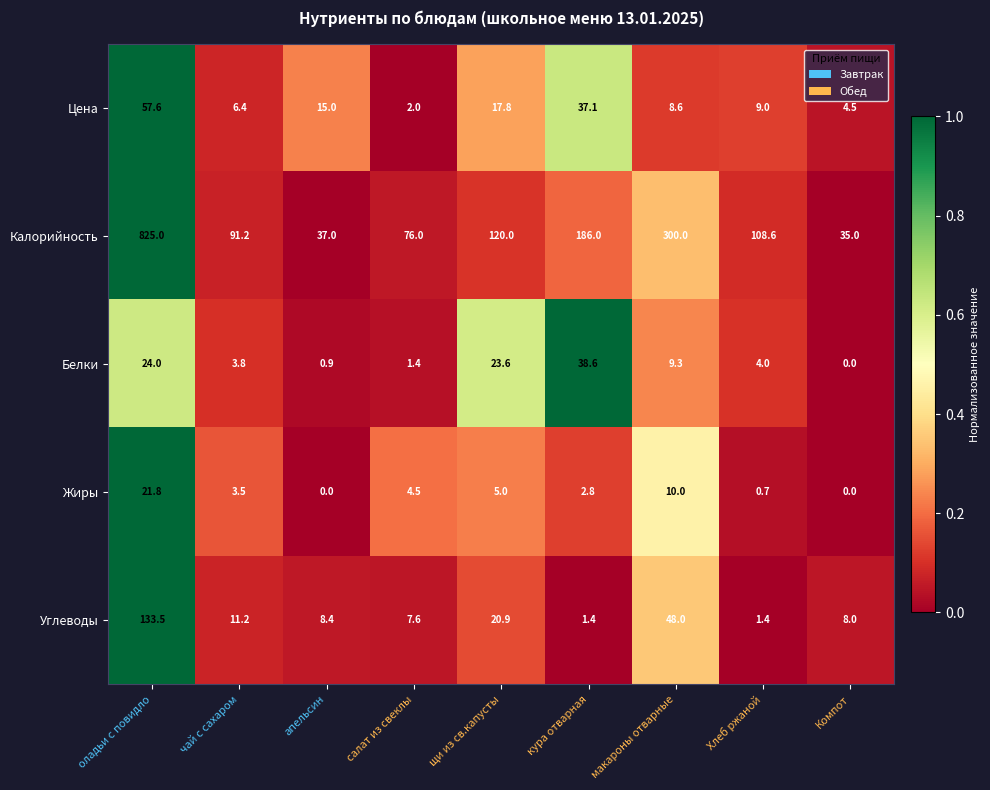

Which series has the widest spread of values?

Калорийность